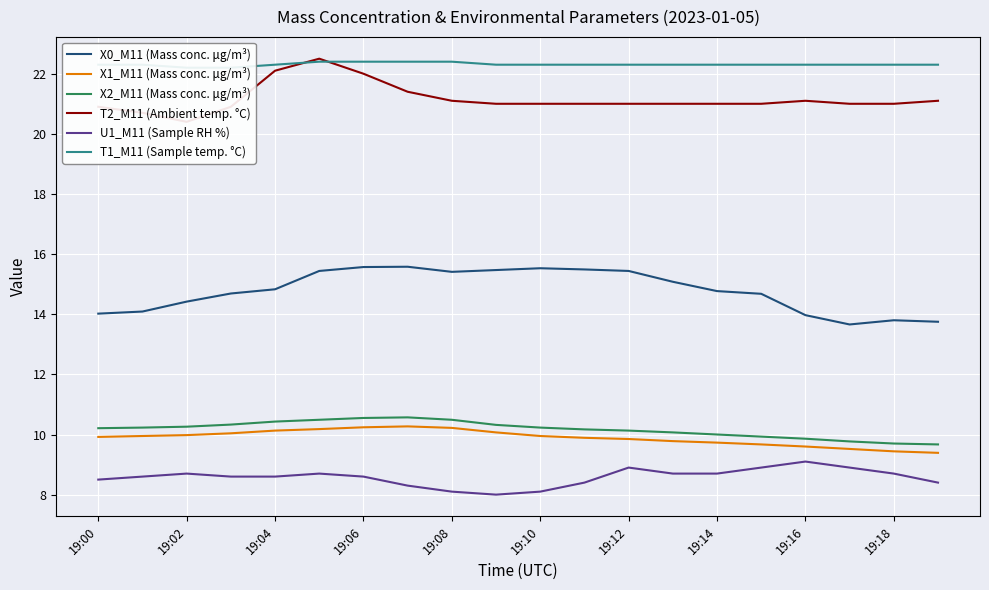

In X0_M11 (Mass conc. μg/m³), how many points are higher than both neighbors (excluding endpoints)?

3